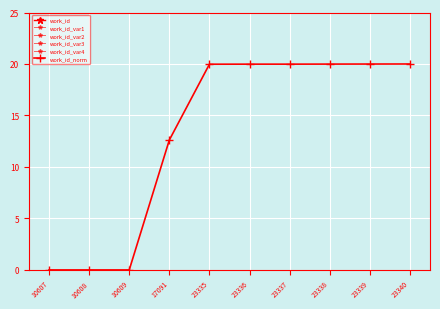

At which category does work_id_var2 reach its first local peak?

23335